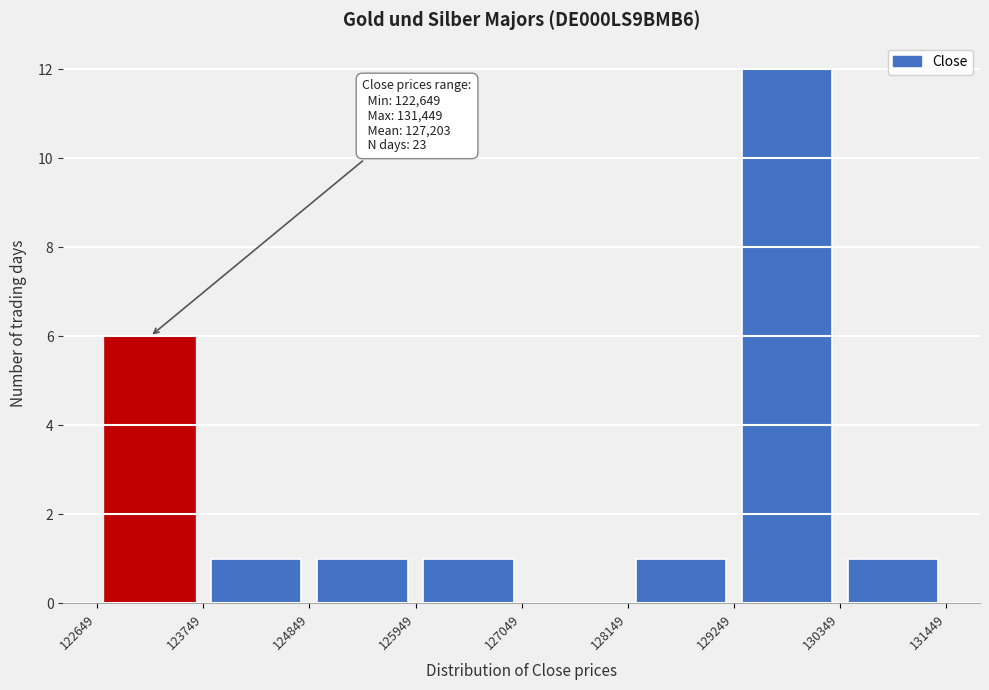

Over which range of the x-axis is the bar tallest?

129249 to 130349